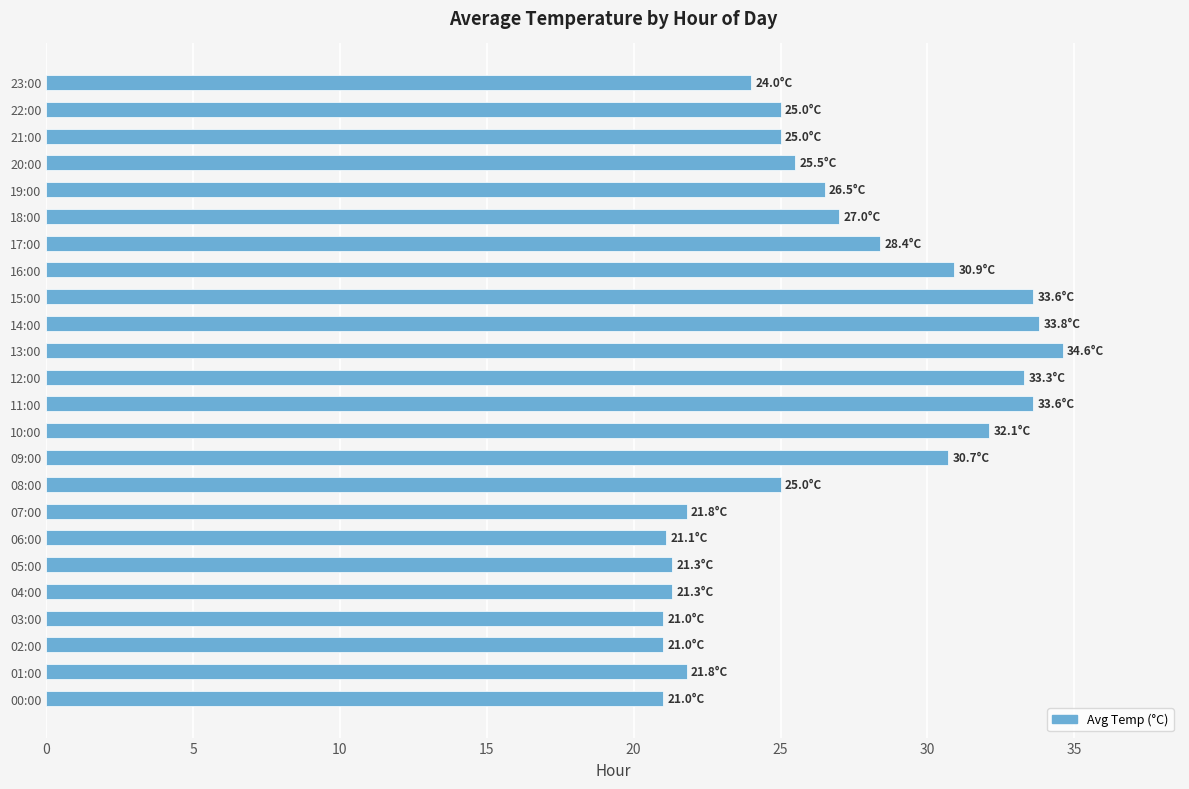

What is the difference between the maximum and second lowest values?

13.6